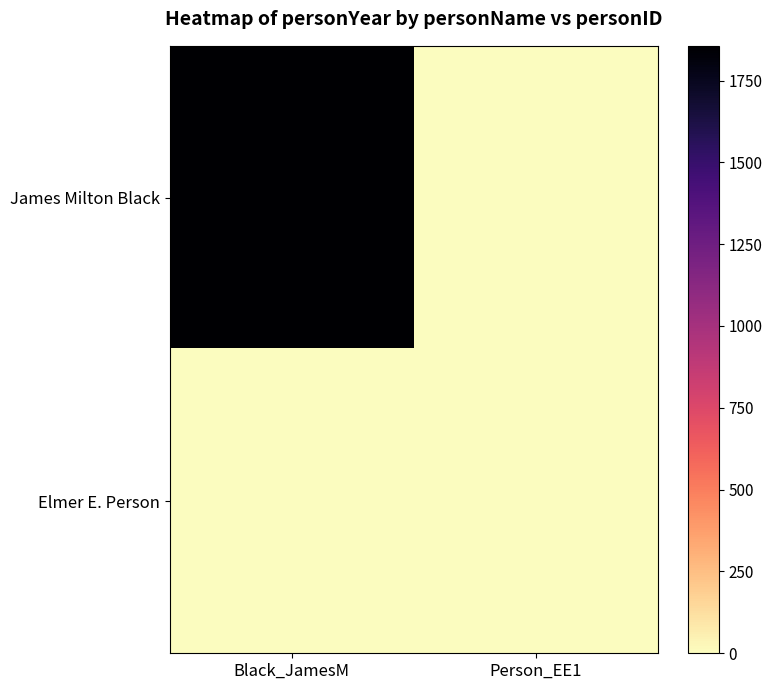

Which series changed the most between Black_JamesM and Person_EE1?

James Milton Black